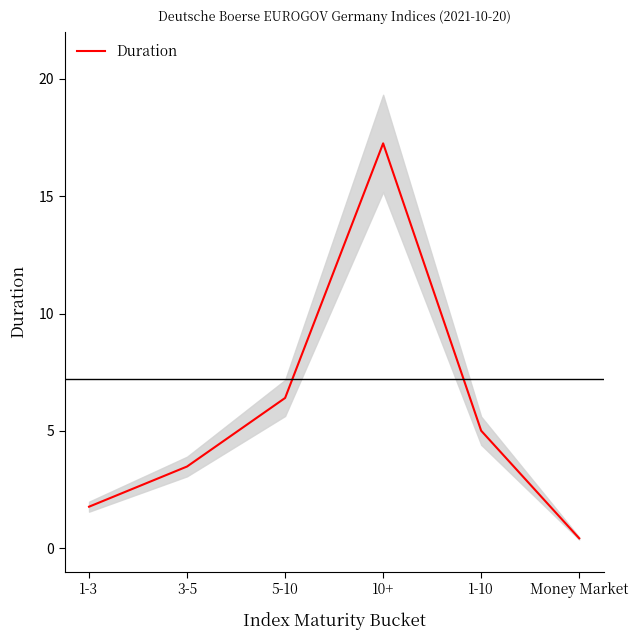

At which category does the data reach its first local peak?

10+